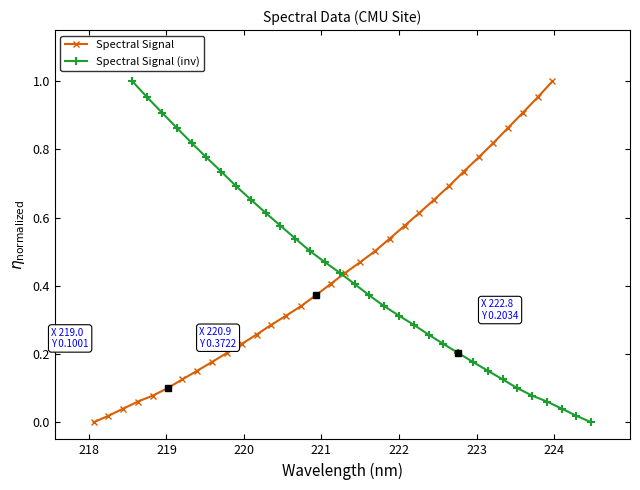

Reading left to right, list all the values displayed in this chart.

Spectral Signal: 0.0	0.0	0.0	0.1	0.1	0.1	0.1	0.2	0.2	0.2	0.2	0.3	0.3	0.3	0.3	0.4	0.4	0.4	0.5	0.5	0.5	0.6	0.6	0.7	0.7	0.7	0.8	0.8	0.9	0.9	1.0	1.0
Spectral Signal (inv): 1.0	1.0	0.9	0.9	0.8	0.8	0.7	0.7	0.7	0.6	0.6	0.5	0.5	0.5	0.4	0.4	0.4	0.3	0.3	0.3	0.3	0.2	0.2	0.2	0.2	0.1	0.1	0.1	0.1	0.0	0.0	0.0